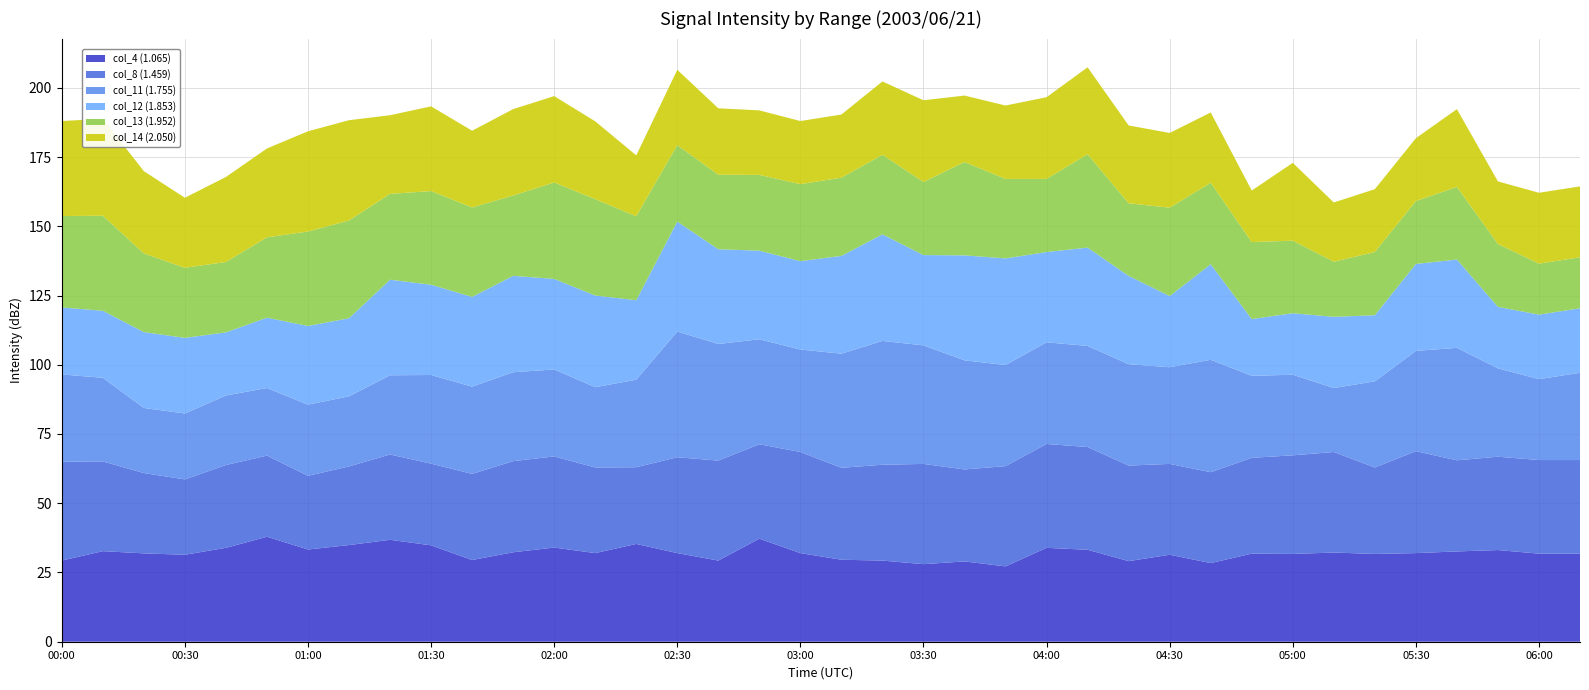

Reading left to right, transcribe all the data shown in this chart.

col_4 (1.065): 00:00=29.3	00:10=32.7	00:20=31.9	00:30=31.4	00:40=33.9	00:50=37.9	01:00=33.3	01:10=34.9	01:20=36.8	01:30=34.8	01:40=29.5	01:50=32.3	02:00=34.0	02:10=32.0	02:20=35.3	02:30=32.0	02:40=29.3	02:50=37.2	03:00=32.0	03:10=29.6	03:20=29.3	03:30=28.0	03:40=29.0	03:50=27.2	04:00=33.9	04:10=33.2	04:20=29.1	04:30=31.4	04:40=28.4	04:50=31.8	05:00=31.7	05:10=32.2	05:20=31.7	05:30=32.0	05:40=32.6	05:50=33.1	06:00=31.8	06:30=31.8
col_8 (1.459): 00:00=35.7	00:10=32.4	00:20=29.0	00:30=27.2	00:40=29.9	00:50=29.3	01:00=26.6	01:10=28.4	01:20=30.8	01:30=29.5	01:40=31.1	01:50=32.9	02:00=32.9	02:10=30.9	02:20=27.7	02:30=34.6	02:40=36.1	02:50=34.1	03:00=36.5	03:10=33.2	03:20=34.6	03:30=36.2	03:40=33.2	03:50=36.2	04:00=37.5	04:10=37.1	04:20=34.5	04:30=32.8	04:40=32.8	04:50=34.6	05:00=35.6	05:10=36.3	05:20=31.2	05:30=36.8	05:40=32.9	05:50=33.7	06:00=33.8	06:30=33.8
col_11 (1.755): 00:00=31.5	00:10=30.2	00:20=23.5	00:30=23.8	00:40=25.1	00:50=24.4	01:00=25.7	01:10=25.3	01:20=28.6	01:30=32.0	01:40=31.5	01:50=32.1	02:00=31.4	02:10=29.0	02:20=31.6	02:30=45.4	02:40=42.1	02:50=37.9	03:00=37.0	03:10=41.2	03:20=44.7	03:30=42.8	03:40=39.4	03:50=36.5	04:00=36.7	04:10=36.5	04:20=36.6	04:30=34.9	04:40=40.6	04:50=29.6	05:00=29.1	05:10=23.1	05:20=31.1	05:30=36.2	05:40=40.6	05:50=31.9	06:00=29.2	06:30=31.5
col_12 (1.853): 00:00=999.0	00:10=24.2	00:20=27.4	00:30=27.3	00:40=22.8	00:50=25.4	01:00=28.4	01:10=28.2	01:20=34.5	01:30=32.6	01:40=32.4	01:50=34.8	02:00=32.7	02:10=33.1	02:20=28.7	02:30=39.7	02:40=34.2	02:50=32.0	03:00=31.9	03:10=35.3	03:20=38.5	03:30=32.6	03:40=37.9	03:50=38.5	04:00=32.6	04:10=35.5	04:20=31.9	04:30=25.7	04:40=34.5	04:50=20.5	05:00=22.2	05:10=25.7	05:20=23.9	05:30=31.4	05:40=31.9	05:50=22.2	06:00=23.3	06:30=23.3
col_13 (1.952): 00:00=33.0	00:10=34.3	00:20=28.4	00:30=25.3	00:40=25.4	00:50=29.0	01:00=34.1	01:10=35.3	01:20=31.0	01:30=33.8	01:40=32.3	01:50=29.0	02:00=34.8	02:10=34.8	02:20=30.3	02:30=27.6	02:40=26.9	02:50=999.0	03:00=999.0	03:10=999.0	03:20=28.7	03:30=26.4	03:40=33.7	03:50=28.7	04:00=26.4	04:10=33.7	04:20=26.2	04:30=31.9	04:40=29.4	04:50=999.0	05:00=26.2	05:10=19.9	05:20=22.8	05:30=22.7	05:40=26.2	05:50=22.7	06:00=18.4	06:30=18.4
col_14 (2.050): 00:00=34.3	00:10=35.0	00:20=29.7	00:30=25.3	00:40=30.7	00:50=32.1	01:00=36.2	01:10=36.2	01:20=28.4	01:30=30.6	01:40=27.7	01:50=31.2	02:00=31.2	02:10=28.1	02:20=22.0	02:30=27.2	02:40=24.0	02:50=23.3	03:00=22.8	03:10=22.8	03:20=26.5	03:30=29.5	03:40=24.0	03:50=26.5	04:00=29.5	04:10=31.4	04:20=28.1	04:30=27.0	04:40=25.4	04:50=18.6	05:00=28.1	05:10=21.4	05:20=22.7	05:30=22.7	05:40=28.1	05:50=22.6	06:00=25.6	06:30=25.6